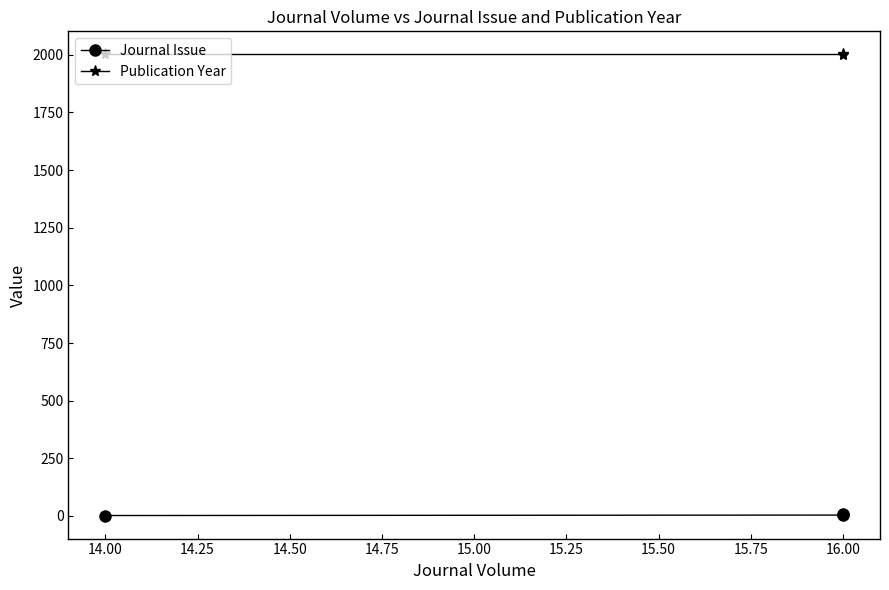

Is it true that Publication Year equals 3460 at 14.00?

False